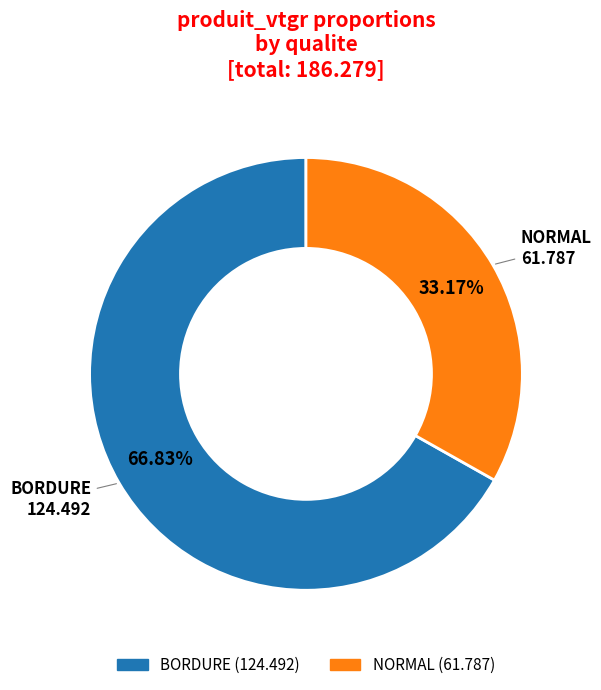

Does any single category account for the majority?

Yes